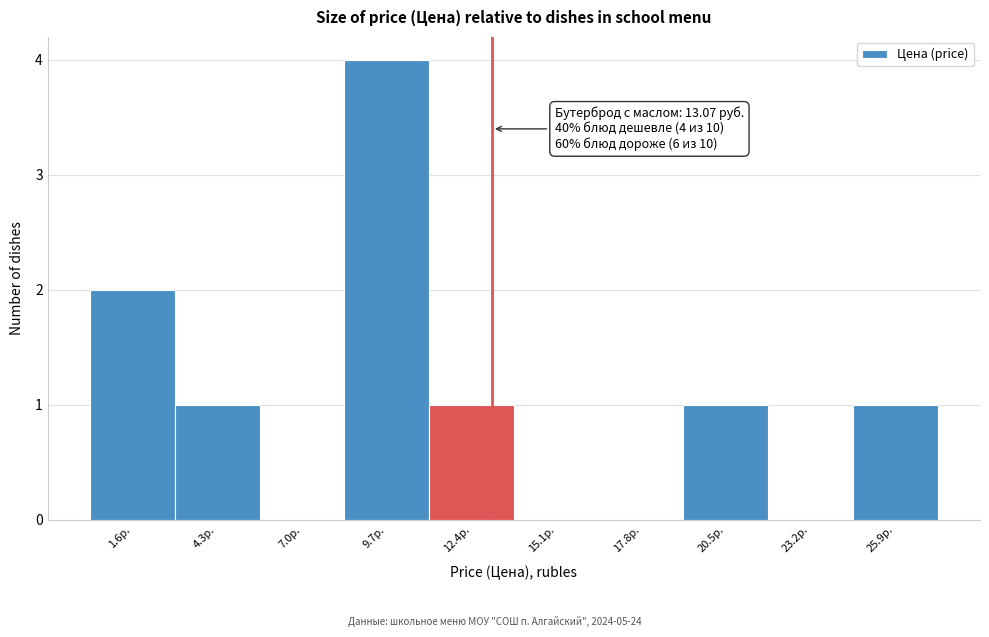

Which range on the x-axis has the tallest bar?

8.5 to 11.0